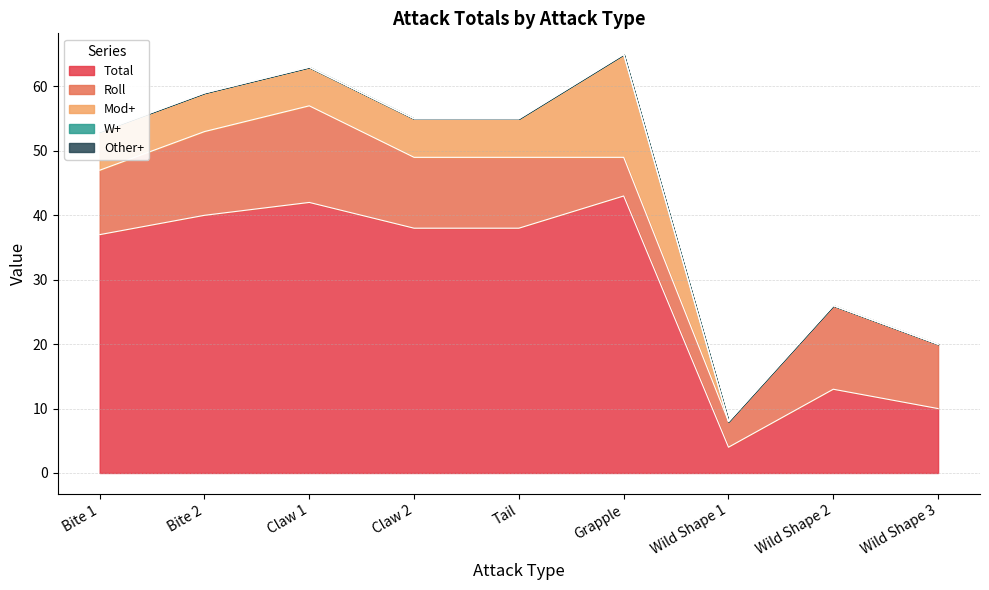

How many interior local peaks does the Mod+ series have?

1